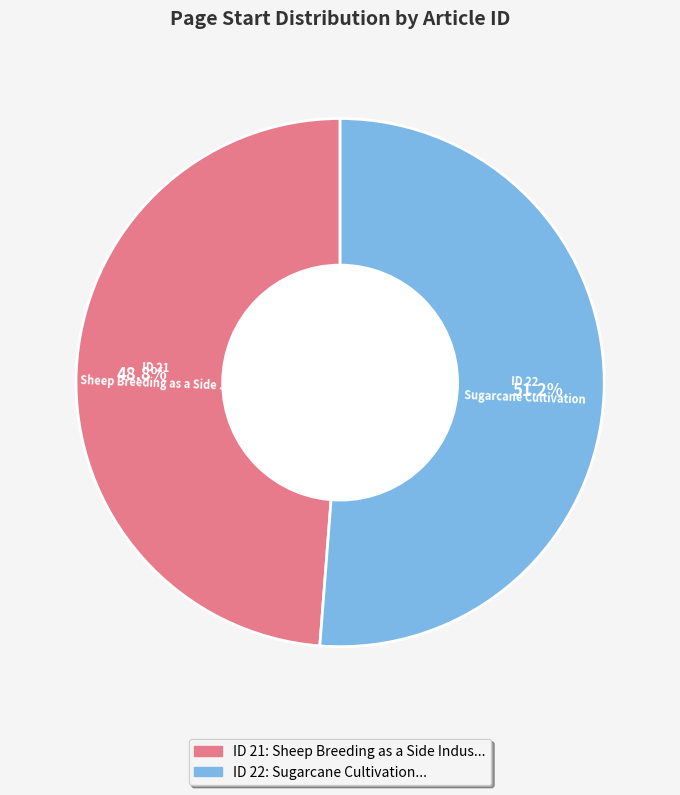

How much of the chart is everything except ID 21?

51.2%